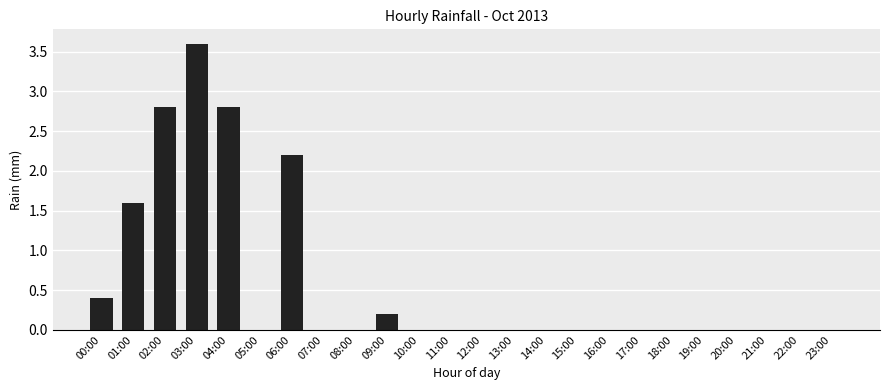

Reading left to right, what are all the values shown in this chart?

0.4	1.6	2.8	3.6	2.8	0.0	2.2	0.0	0.0	0.2	0.0	0.0	0.0	0.0	0.0	0.0	0.0	0.0	0.0	0.0	0.0	0.0	0.0	0.0